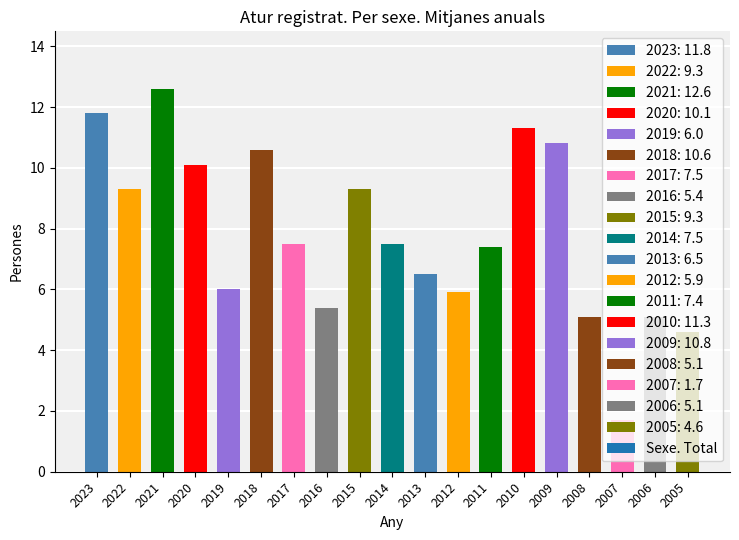

What is the change in value from 2016 to 2009?

+5.4